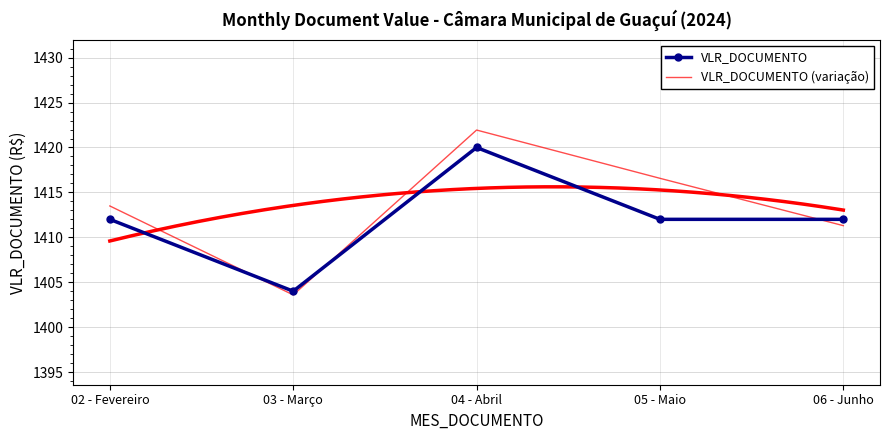

What is the minimum value shown in the chart?

1403.6